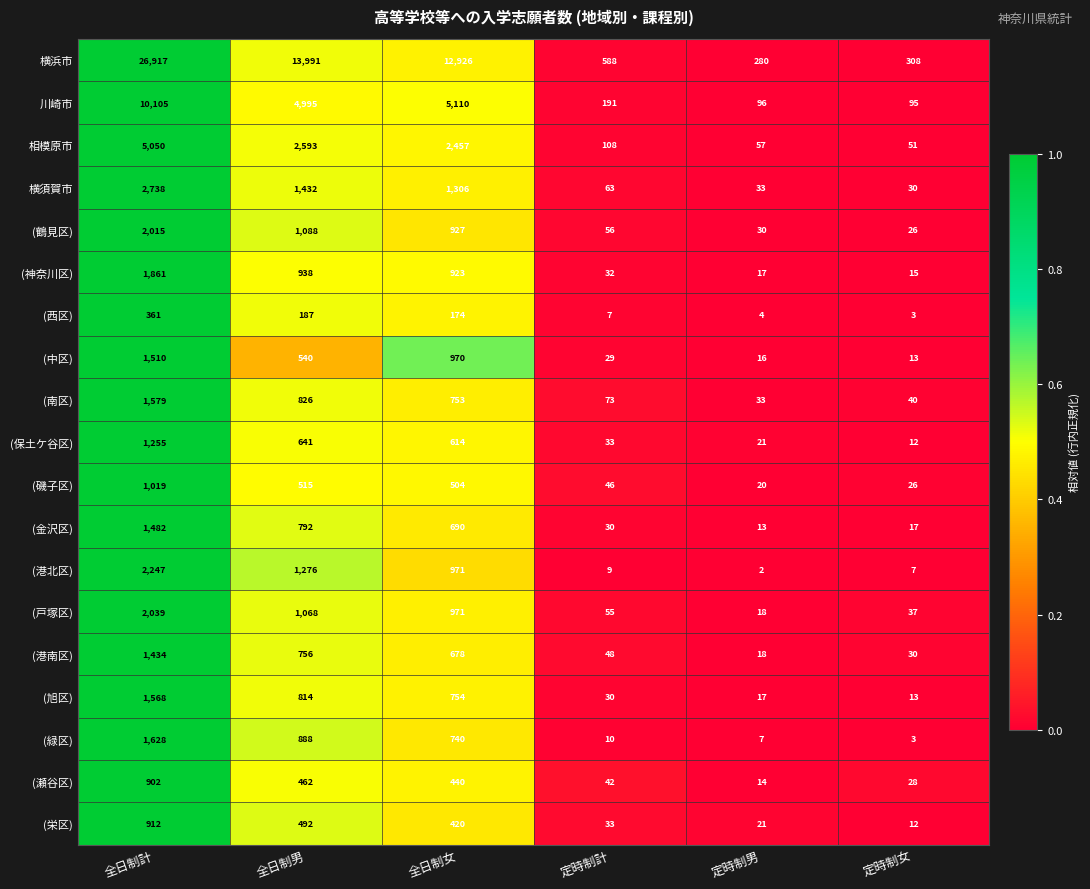

How many series are shown in this chart?

19